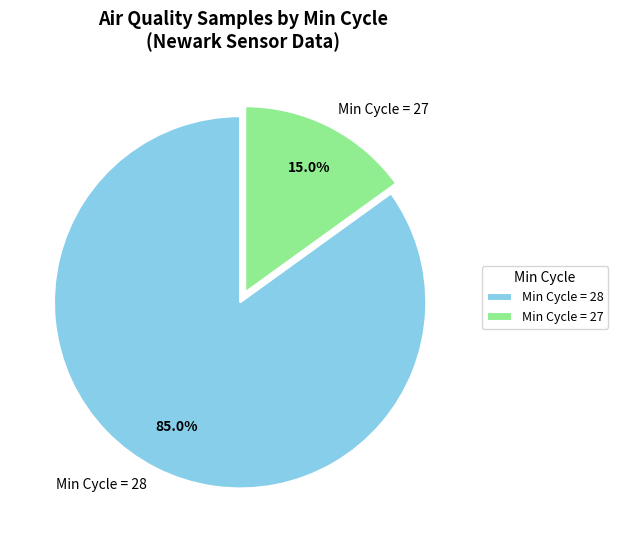

Is the sum of Min Cycle = 27 and Min Cycle = 28 greater than half?

Yes